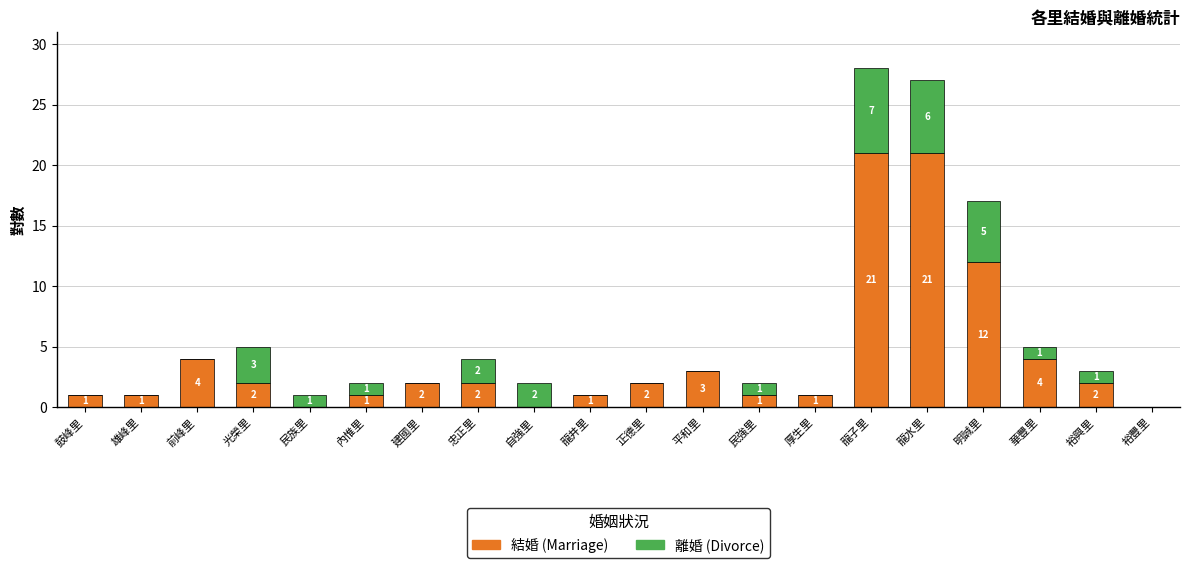

At which category is the sum across all series the highest?

龍子里